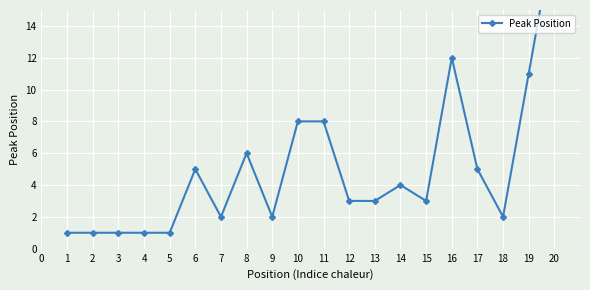

What is the difference between the maximum and minimum values?

19